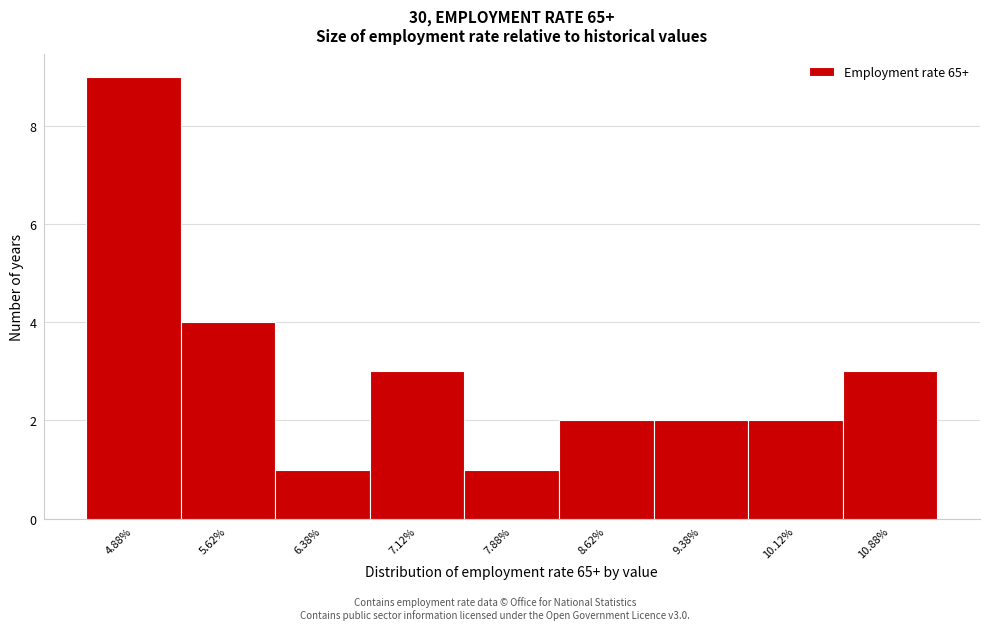

Reading left to right, transcribe this chart: for each bar, give the range it covers on the x-axis and its height. Neither the bar edges nor the heights are printed on the chart, so give them approximately, as read against the axes.

4.50 to 5.25: 9
5.25 to 6.00: 4
6.00 to 6.75: 1
6.75 to 7.50: 3
7.50 to 8.25: 1
8.25 to 9.00: 2
9.00 to 9.75: 2
9.75 to 10.50: 2
10.50 to 11.25: 3